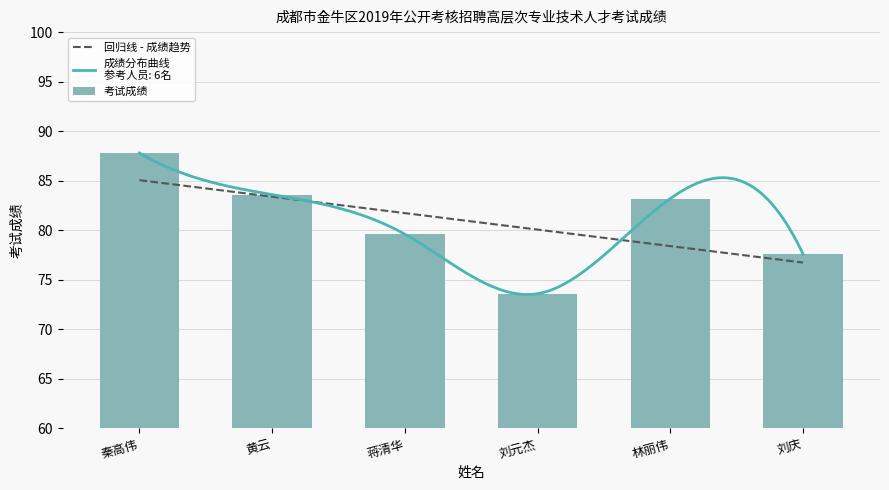

List the labels in order of value, largest first.

秦高伟, 黄云, 林丽伟, 蒋清华, 刘庆, 刘元杰